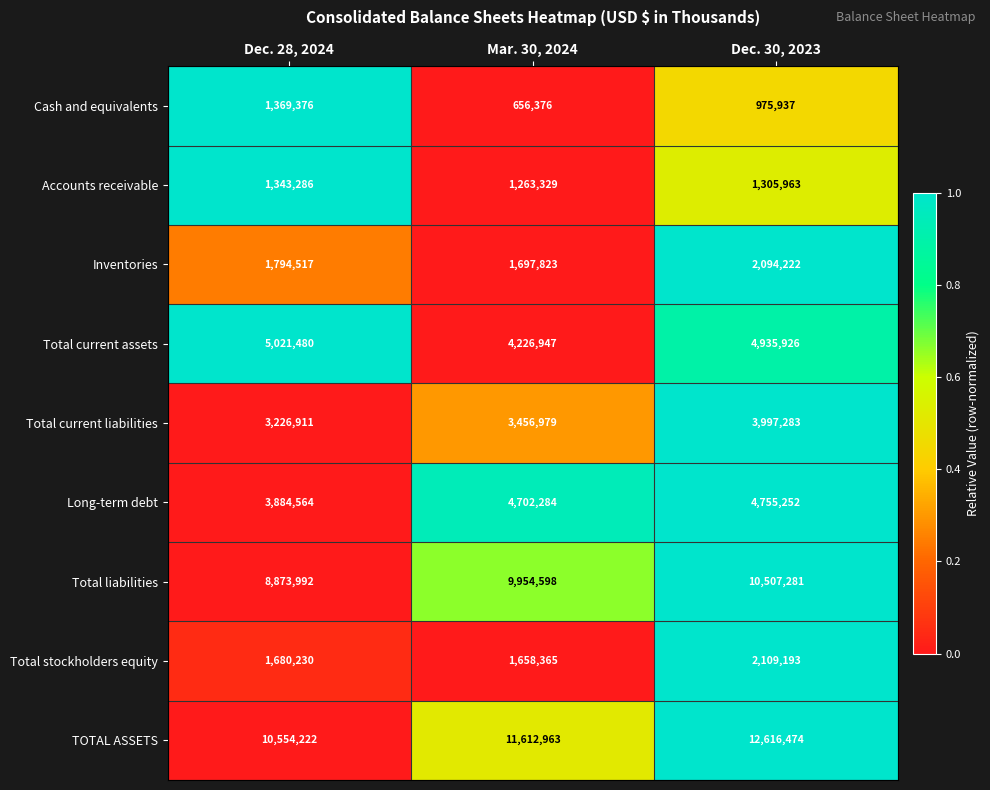

At which category does the chart reach its minimum across all series?

Mar. 30, 2024